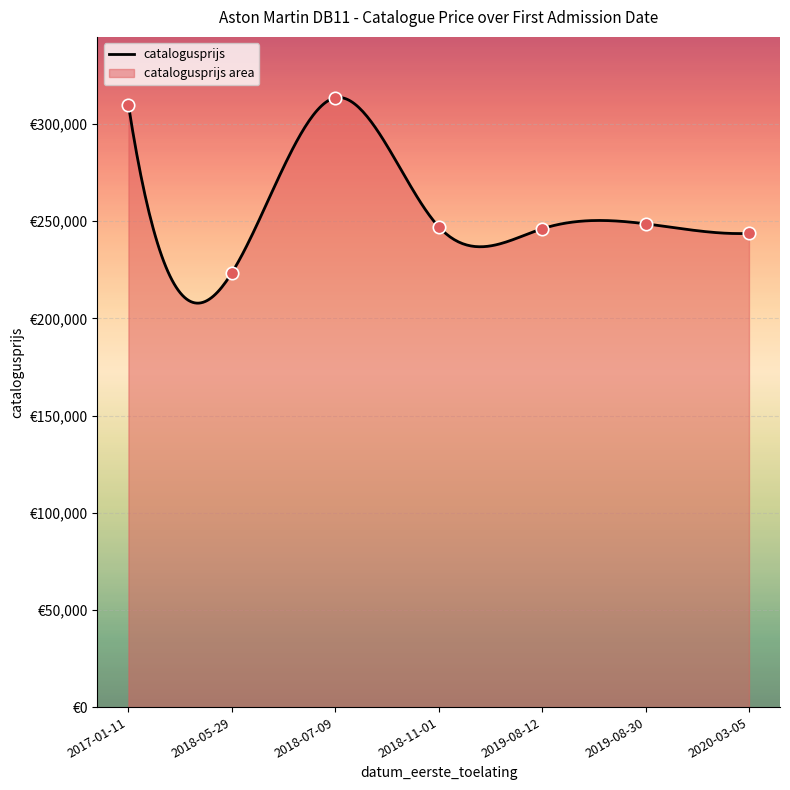

What is the change in value from 2018-05-29 to 2019-08-30?

+25208